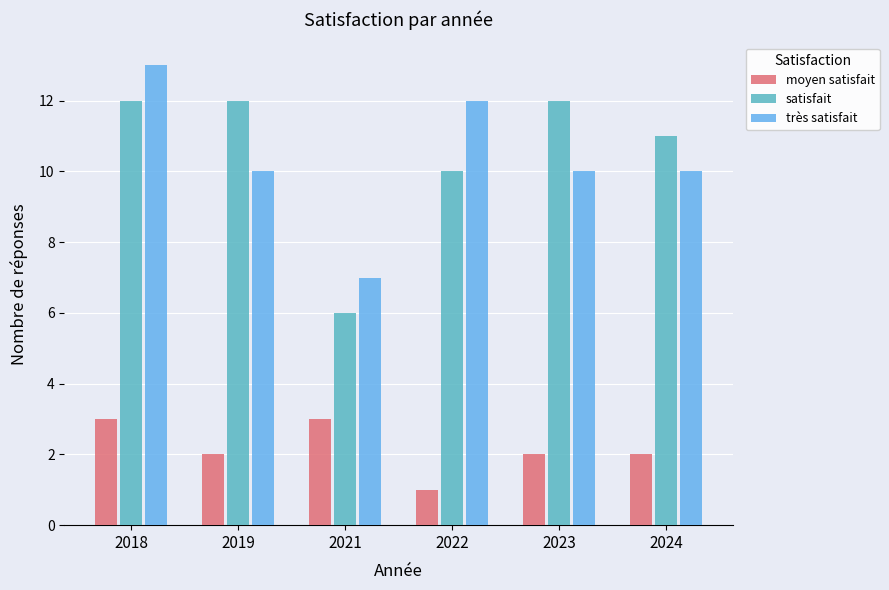

At which label does très satisfait first exceed 10?

2018